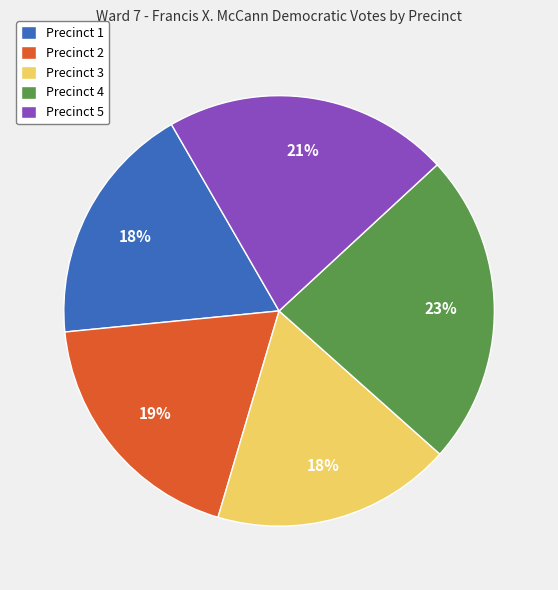

Which slice is the largest?

Precinct 4